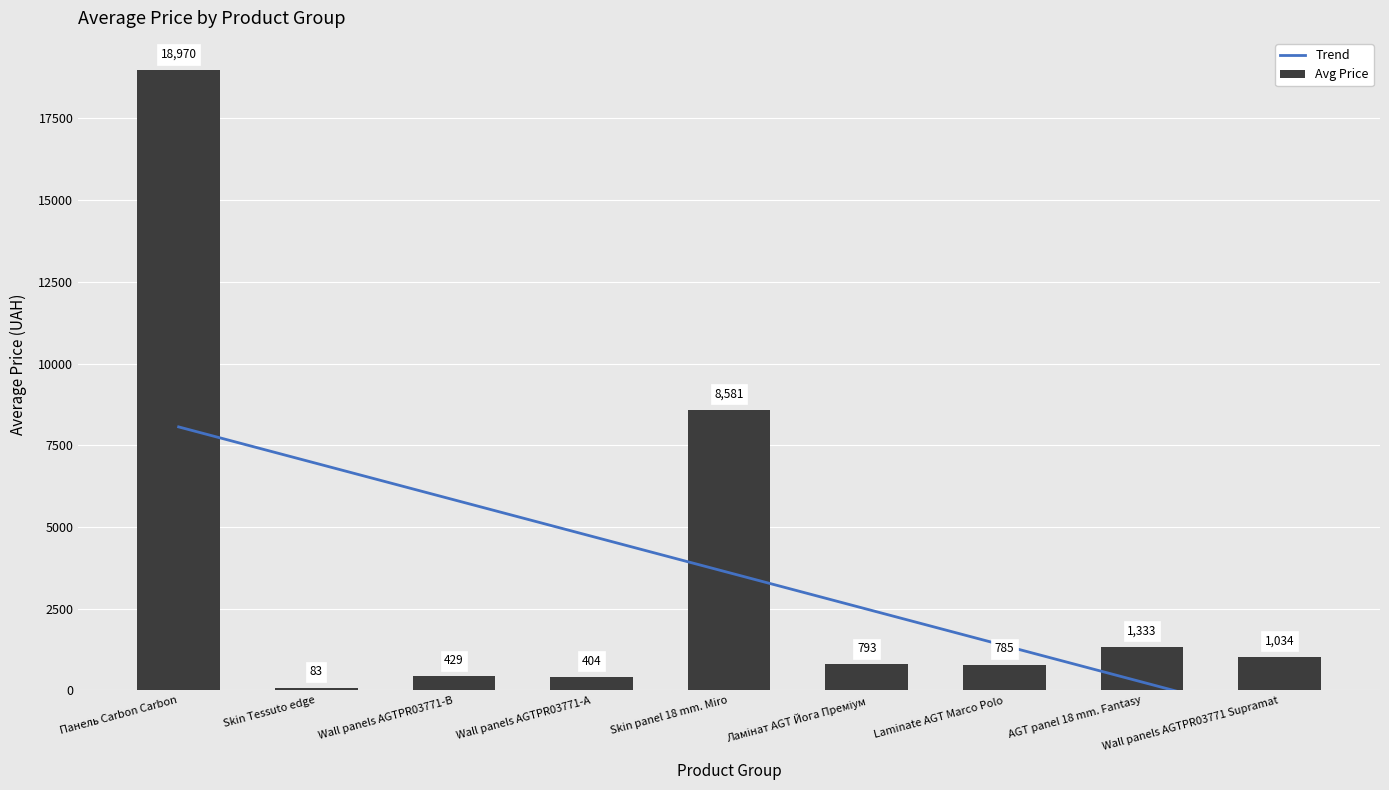

What is the difference between the second highest and minimum values?

8498.2